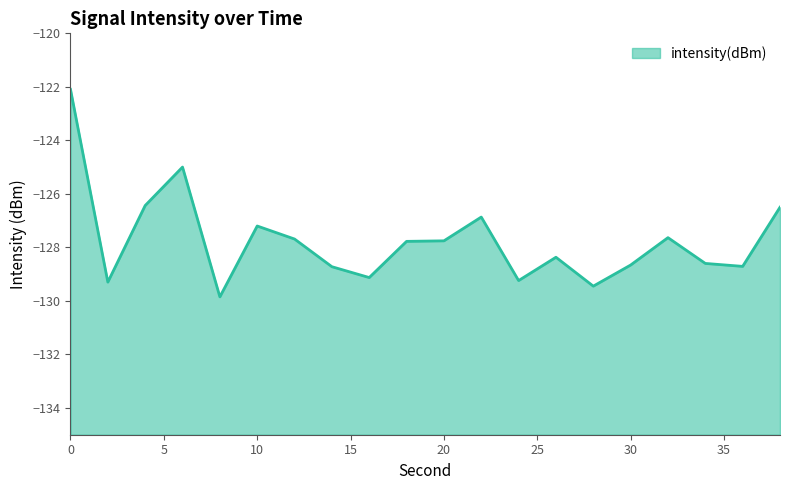

What is the smallest value displayed?

-129.8